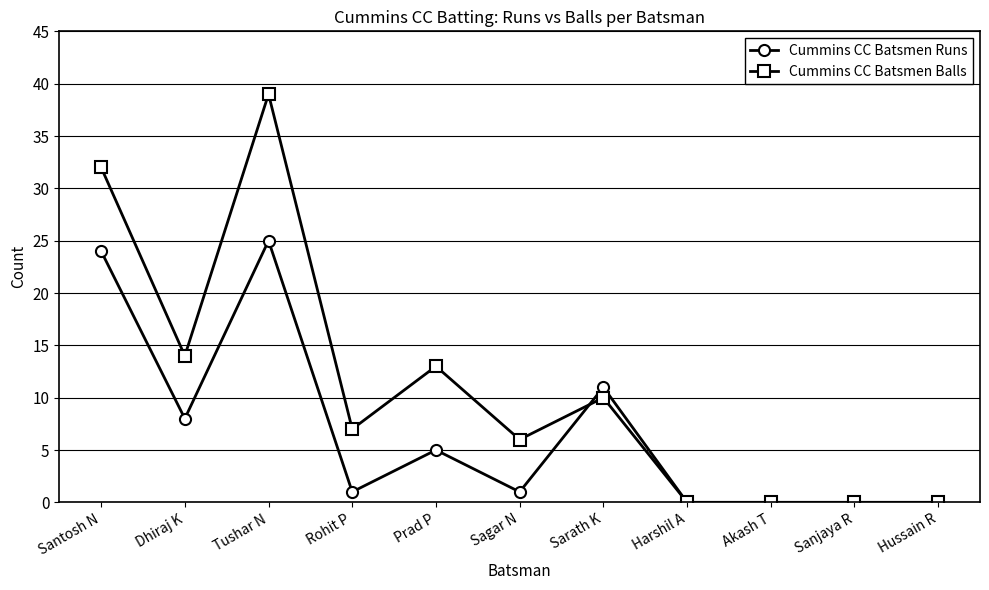

Which series has the largest range (max minus min)?

Cummins CC Batsmen Balls